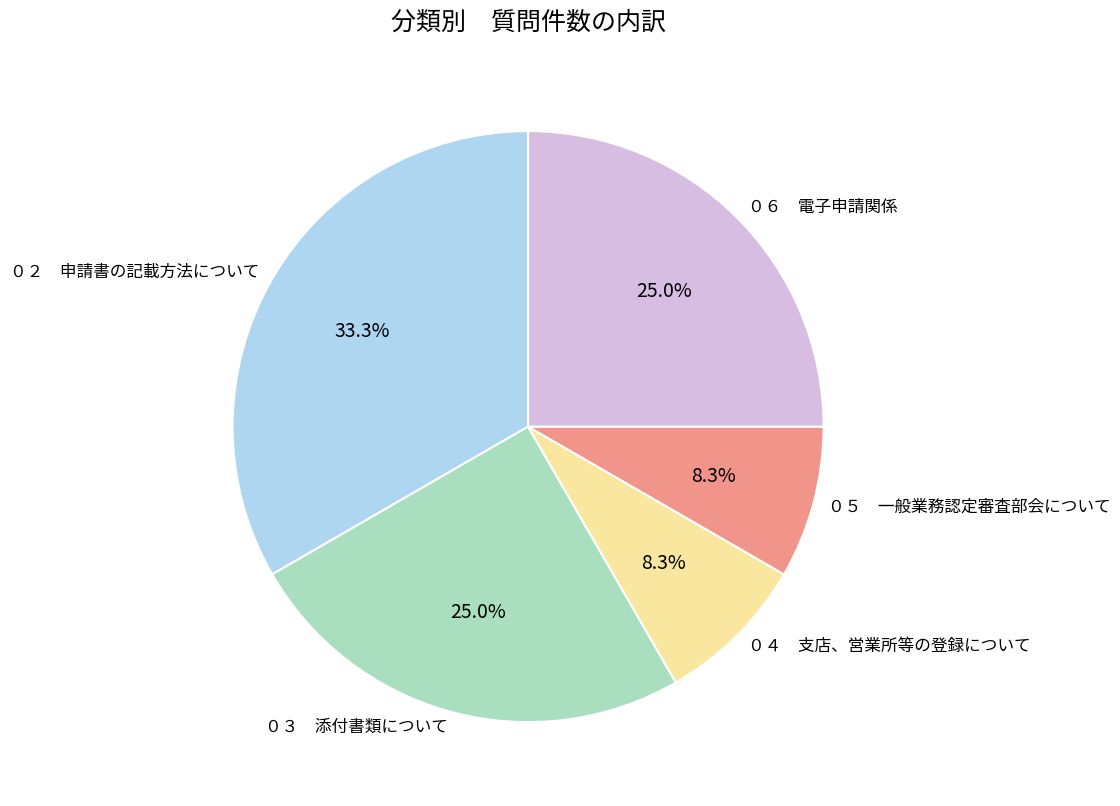

How much of the chart is everything except ０６ 電子申請関係?

75.0%